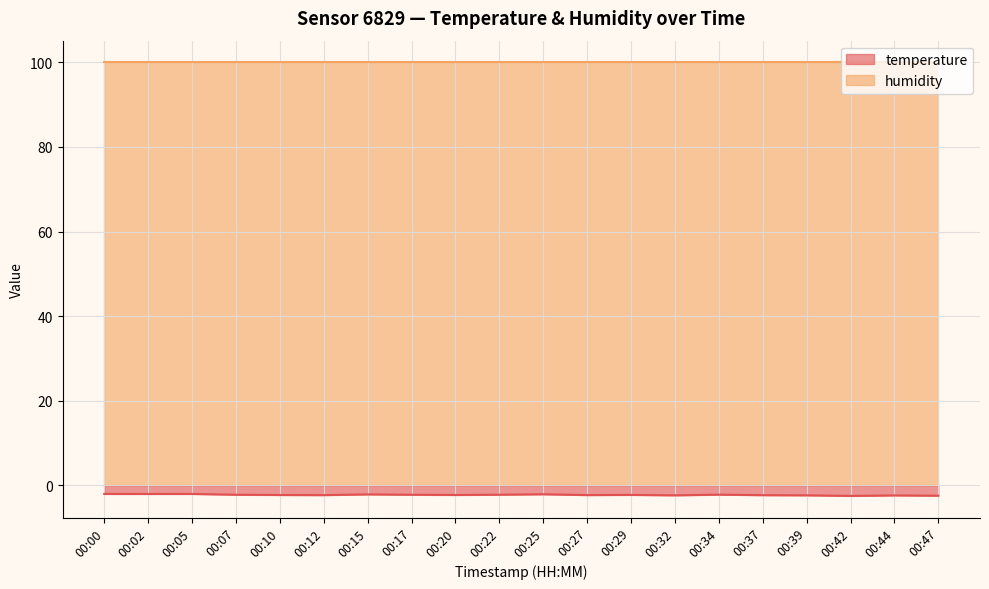

Read the value at 00:07.

-2.2